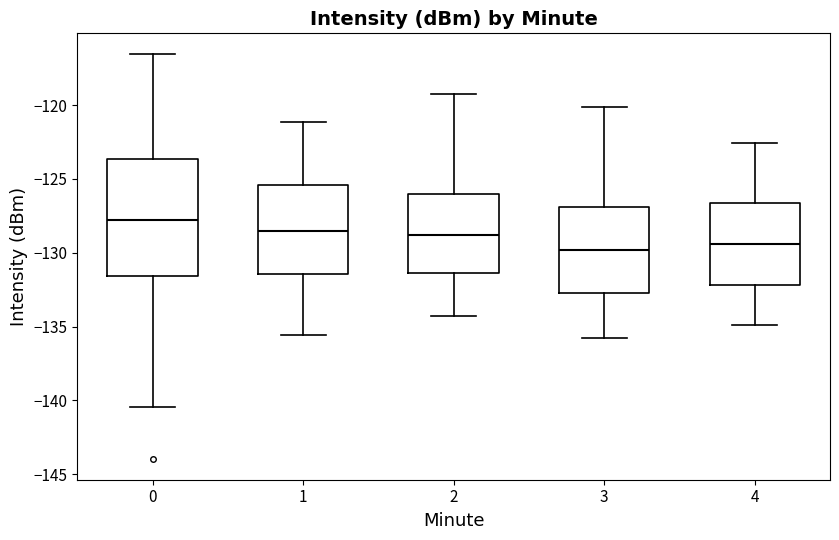

Reading left to right, transcribe this box plot: for each box, give where its median line is, the range the box spans, and where its two whiskers end, as read against the y-axis. The values are not printed on the chart, so give them approximately, as read against the axis.

0: median -128.0, box -131.5 to -123.5, whiskers -140.5 to -116.5
1: median -128.5, box -131.5 to -125.5, whiskers -135.5 to -121.0
2: median -129.0, box -131.5 to -126.0, whiskers -134.5 to -119.0
3: median -130.0, box -132.5 to -127.0, whiskers -136.0 to -120.0
4: median -129.5, box -132.0 to -126.5, whiskers -135.0 to -122.5